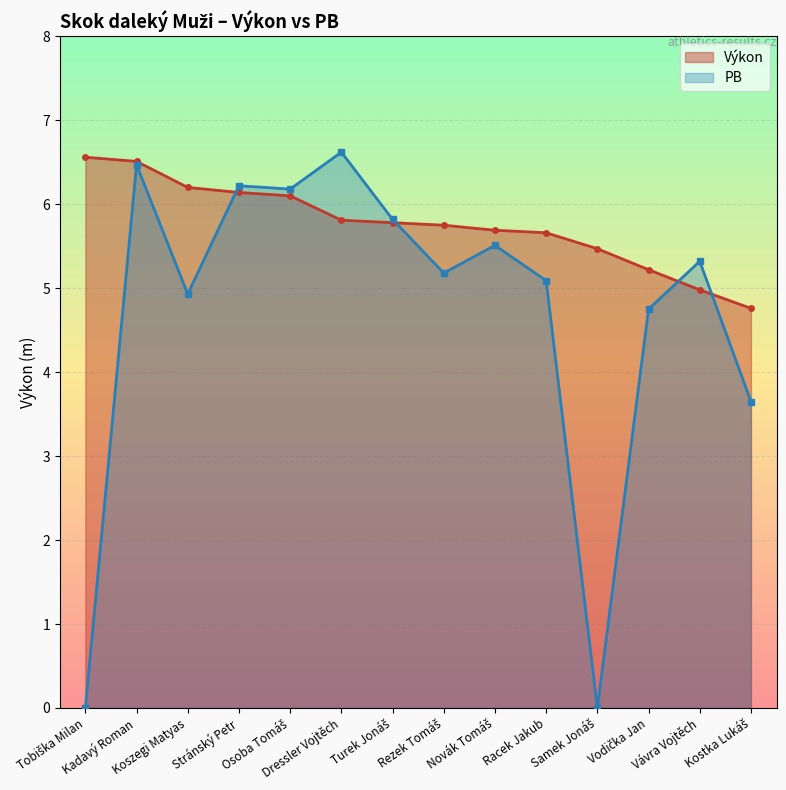

Reading right to left, list all the values displayed in this chart.

Výkon: Kostka Lukáš=4.8	Vávra Vojtěch=5.0	Vodička Jan=5.2	Samek Jonáš=5.5	Racek Jakub=5.7	Novák Tomáš=5.7	Rezek Tomáš=5.8	Turek Jonáš=5.8	Dressler Vojtěch=5.8	Osoba Tomáš=6.1	Stránský Petr=6.1	Koszegi Matyas=6.2	Kadavý Roman=6.5	Tobiška Milan=6.6
PB: Kostka Lukáš=3.6	Vávra Vojtěch=5.3	Vodička Jan=4.8	Samek Jonáš=0.0	Racek Jakub=5.1	Novák Tomáš=5.5	Rezek Tomáš=5.2	Turek Jonáš=5.8	Dressler Vojtěch=6.6	Osoba Tomáš=6.2	Stránský Petr=6.2	Koszegi Matyas=4.9	Kadavý Roman=6.5	Tobiška Milan=0.0